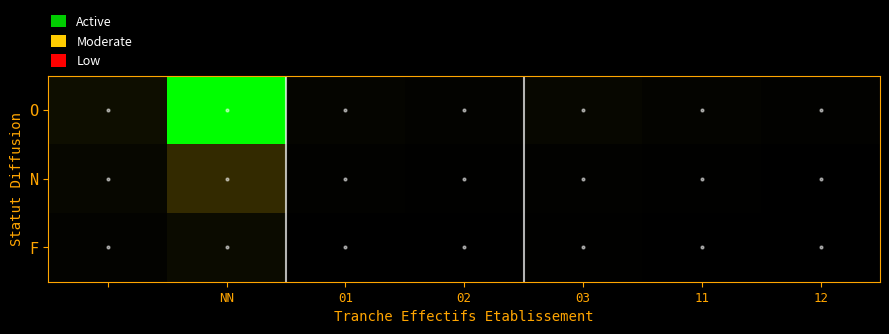

At how many categories does at least one series exceed 160?

1